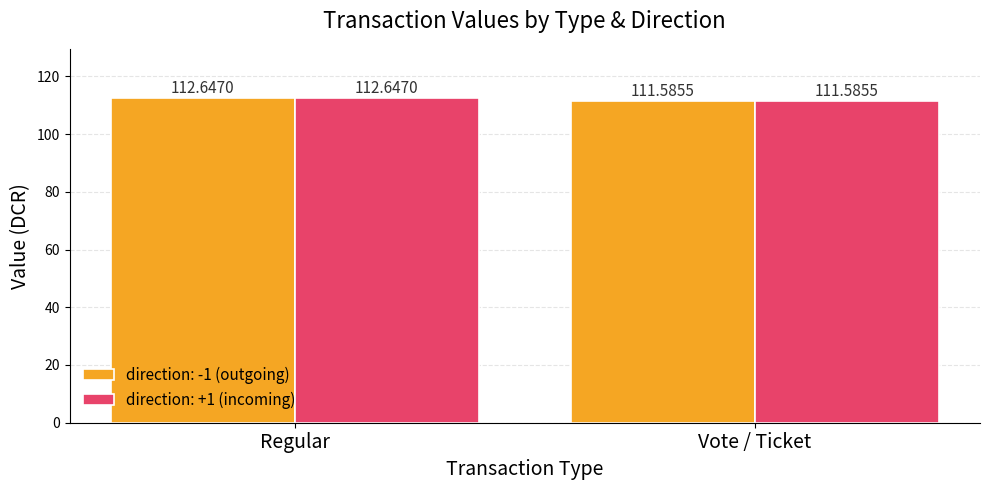

Is the value of direction: -1 (outgoing) at Vote / Ticket greater than the value of direction: +1 (incoming) at Regular?

No